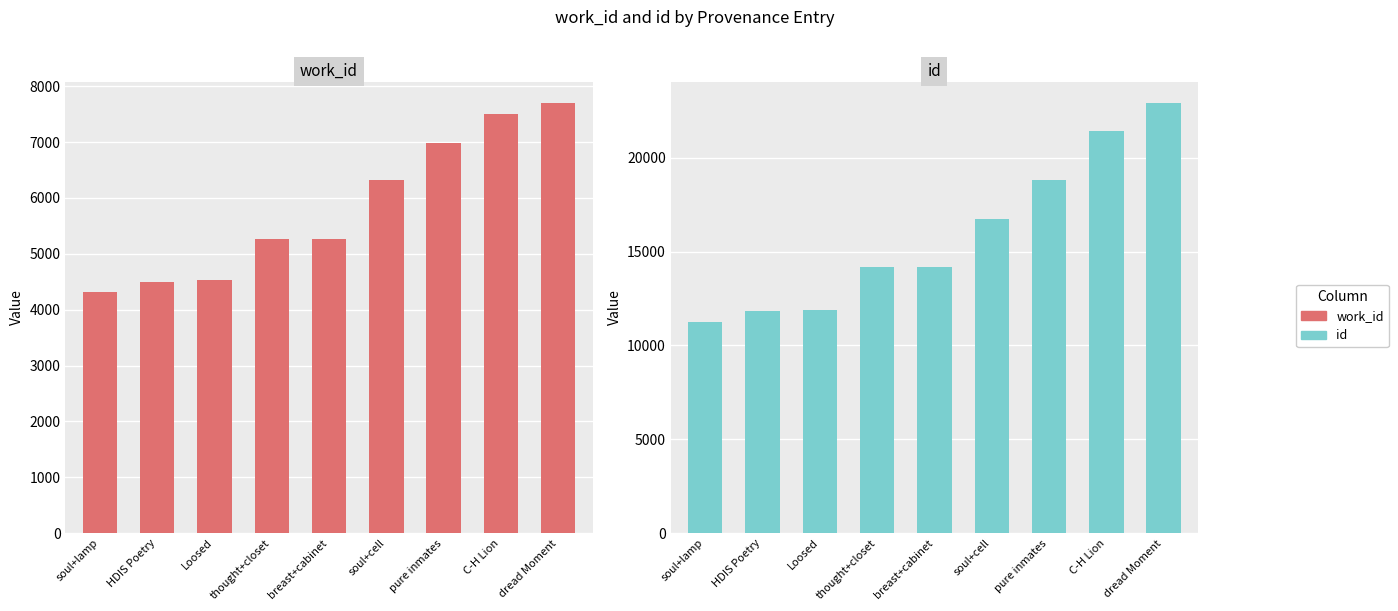

The value of id at soul+lamp is 11256. True or false?

True